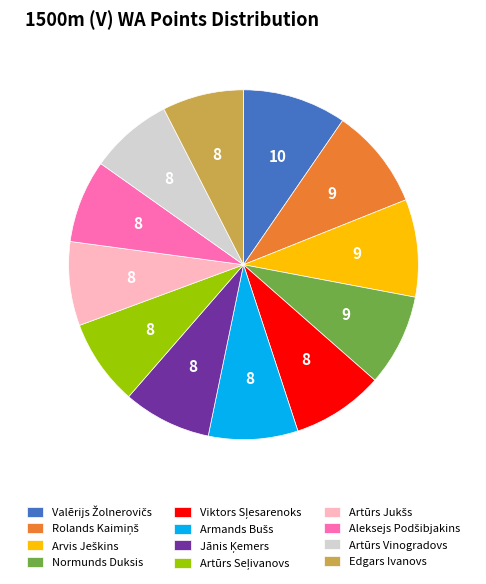

Is there a majority slice in this chart?

No